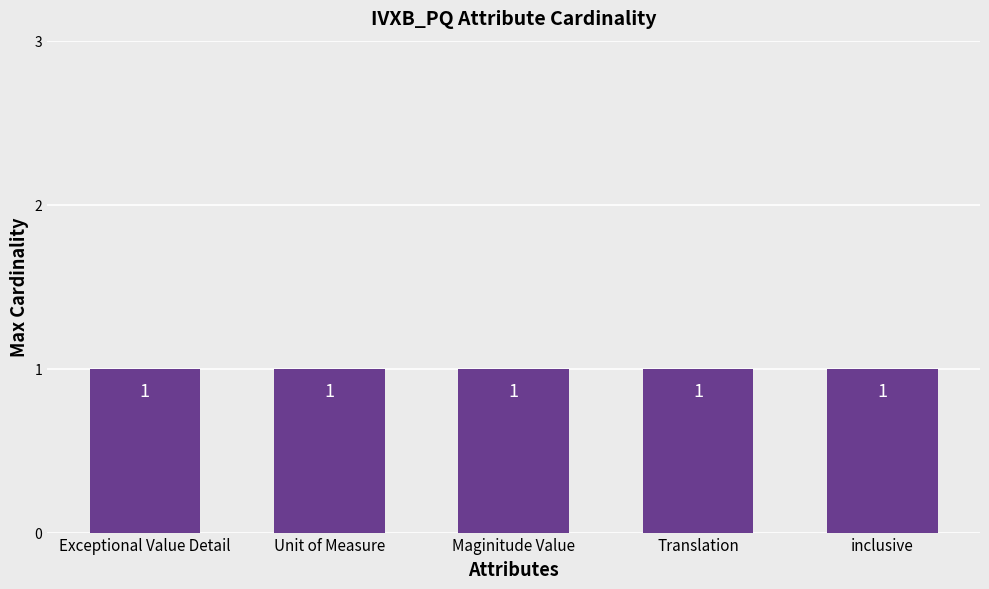

What is the label of the 2nd bar from the left?

Unit of Measure